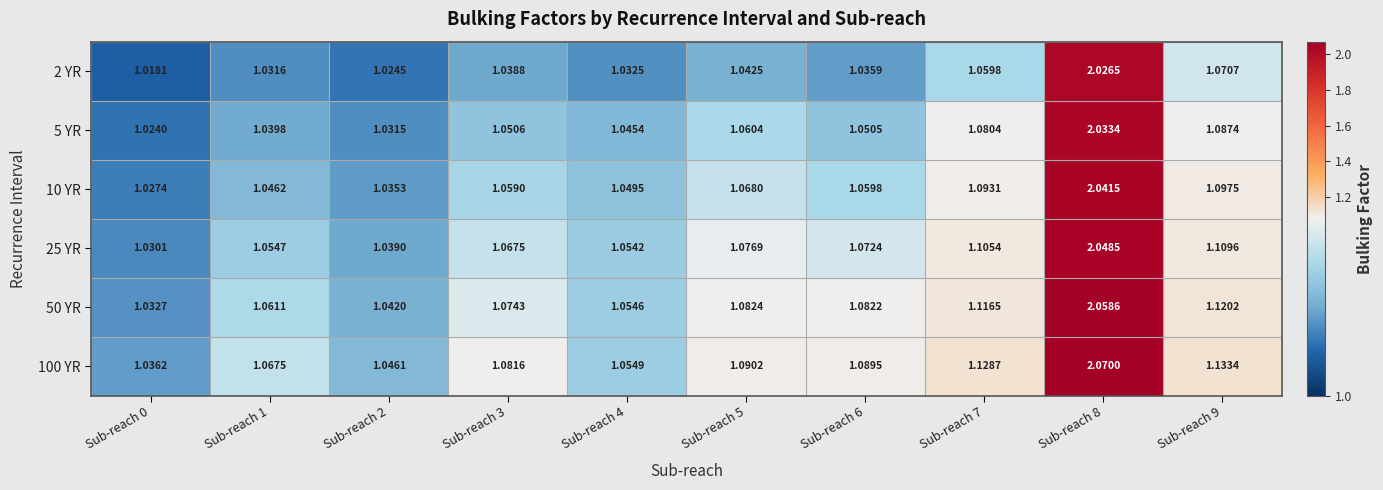

What is the total value across all series at Sub-reach 8?

12.3